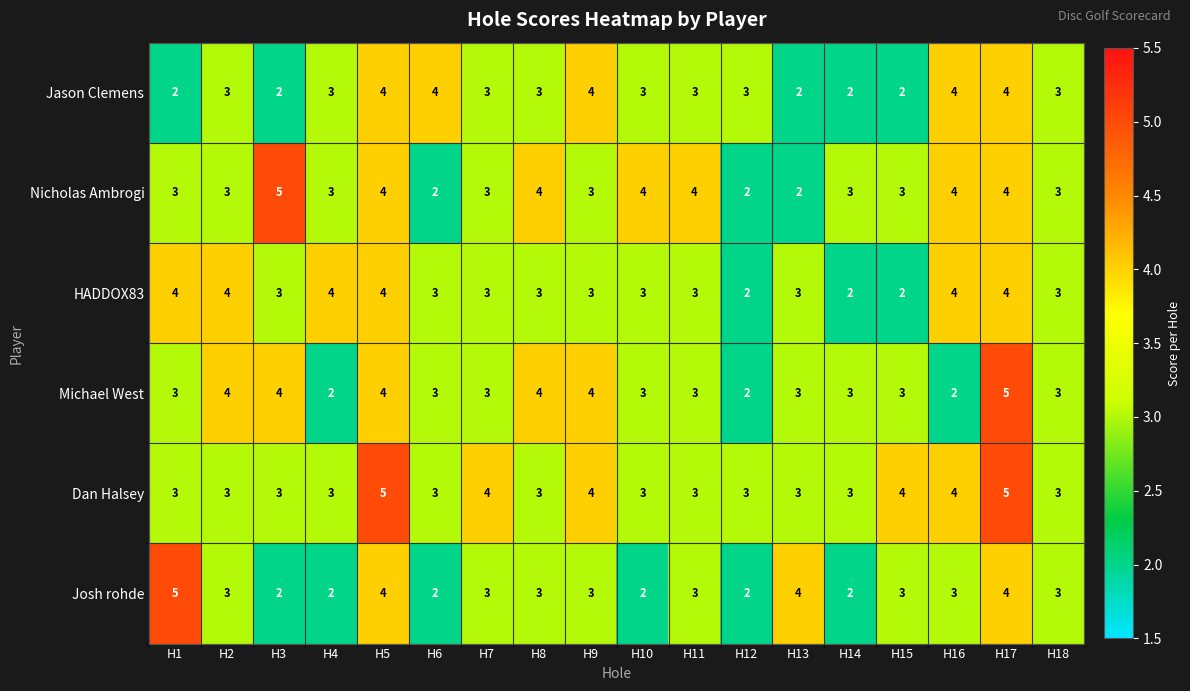

Count the Josh rohde values in the range 2 to 3.

14